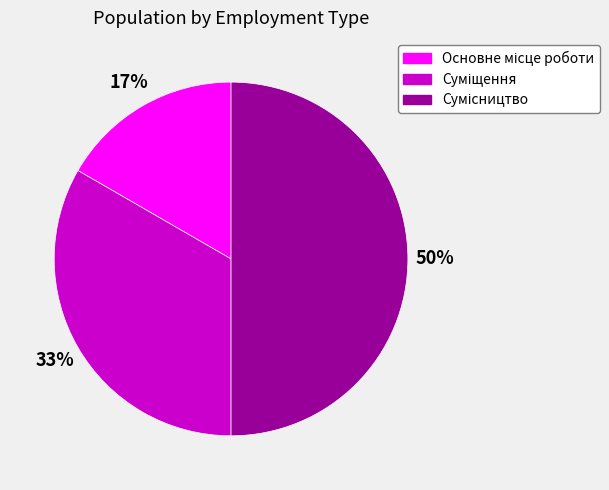

To the nearest percent, what is the difference between the largest and smallest slice percentages?

33%